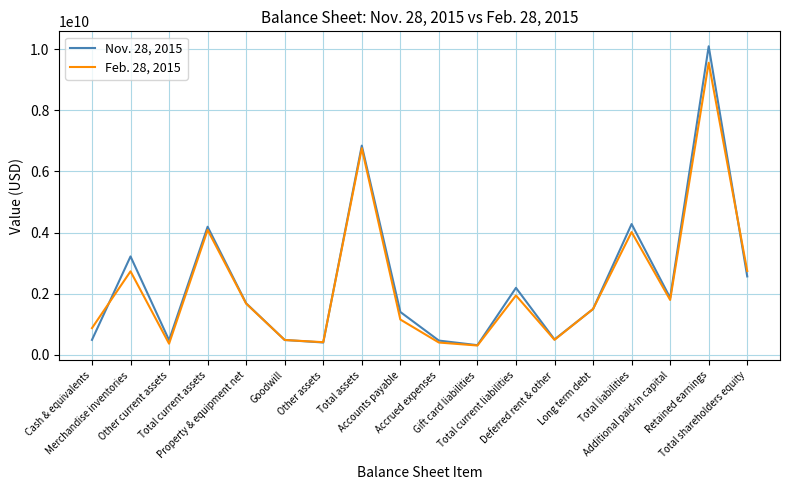

List the series in order of their peak value, highest first.

Nov. 28, 2015, Feb. 28, 2015